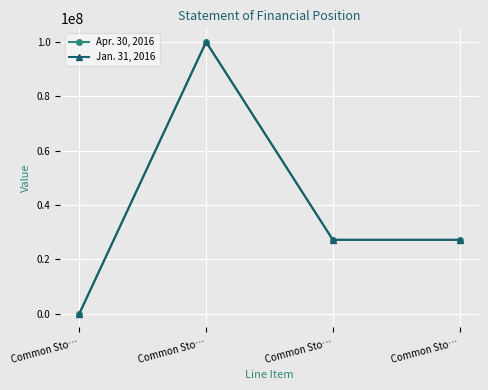

What is the approximate value of Apr. 30, 2016 at Common Sto…, to the nearest 100?

27147200